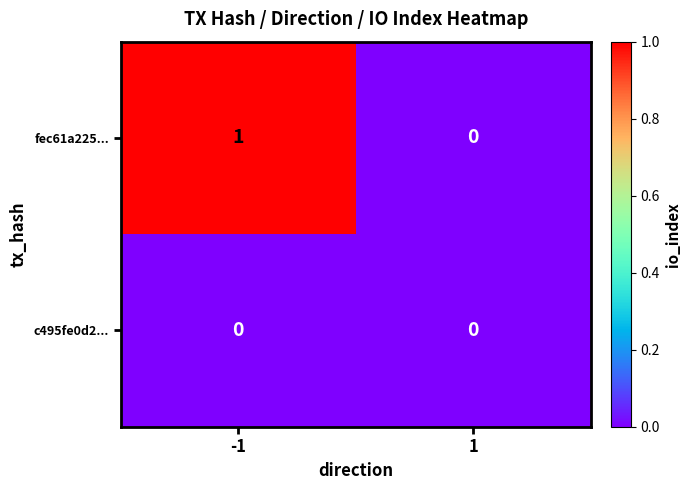

Rank the series by their maximum value, from highest to lowest.

fec61a225..., c495fe0d2...